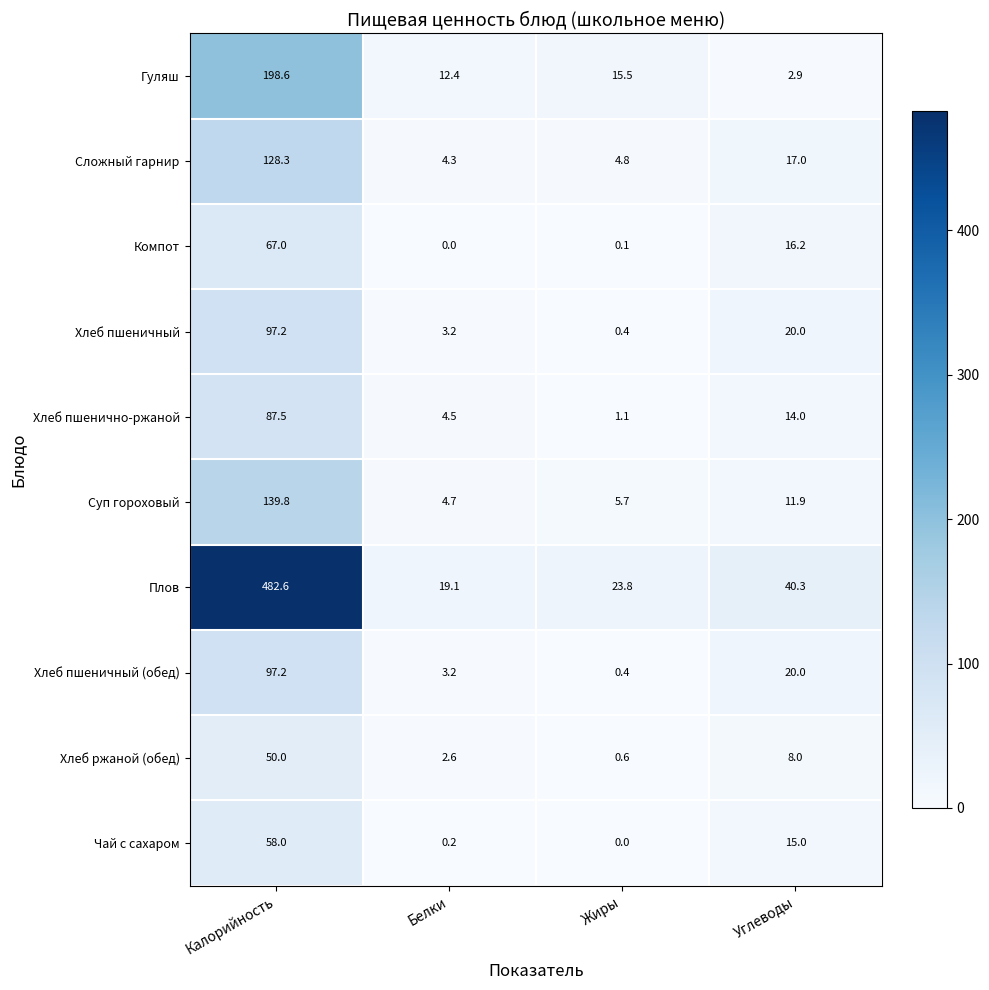

What is the difference between the Хлеб пшенично-ржаной values at Белки and Жиры?

3.4